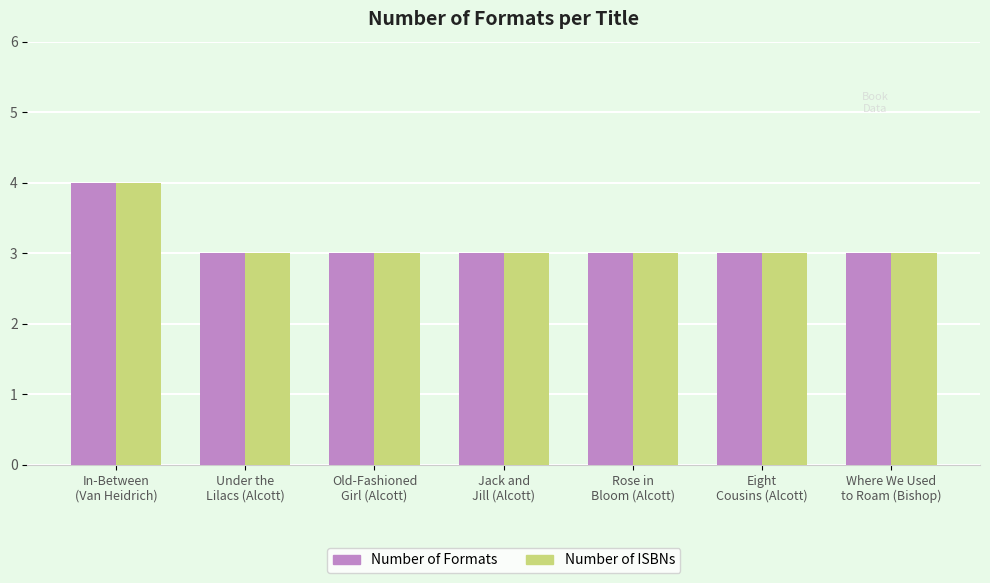

Is it true that Number of Formats equals 1 at Old-Fashioned
Girl (Alcott)?

False